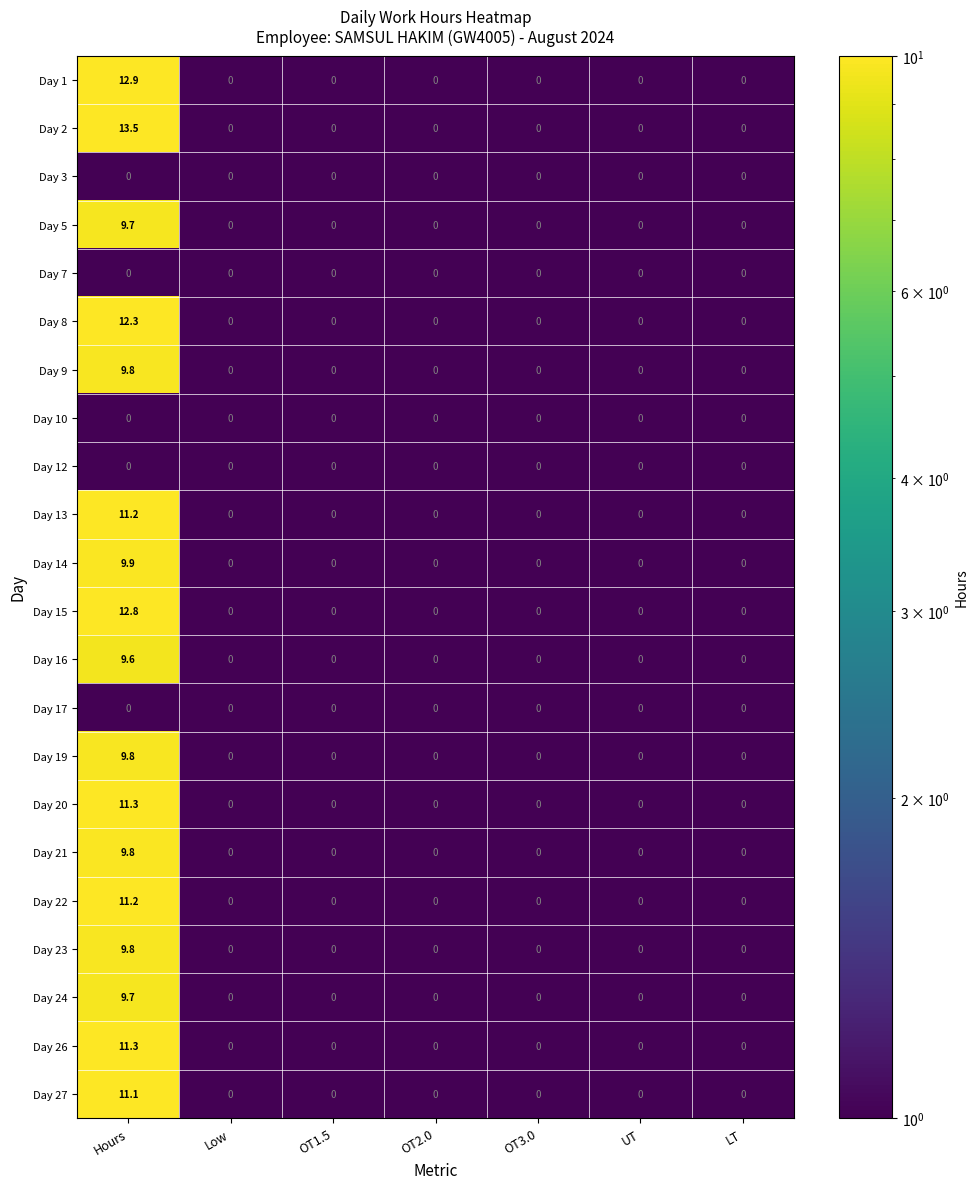

Which label corresponds to the largest value in the chart?

Hours